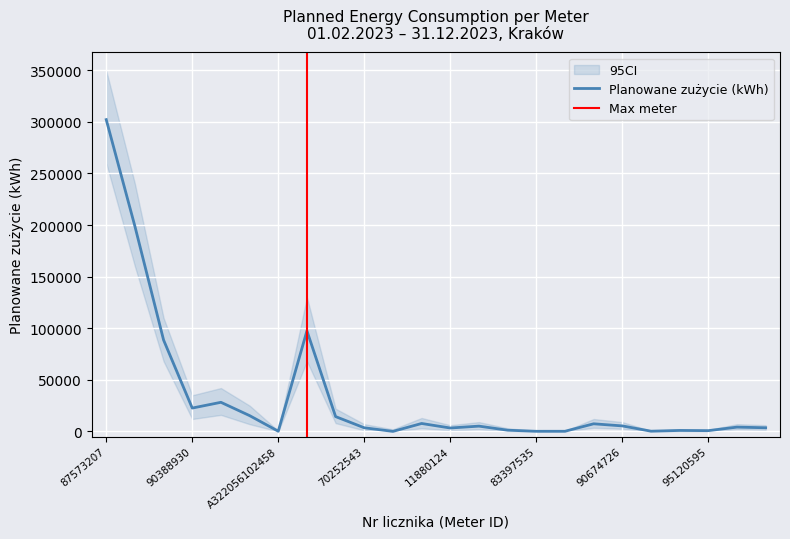

How many points are lower than both their immediate neighbors (excluding endpoints)?

7